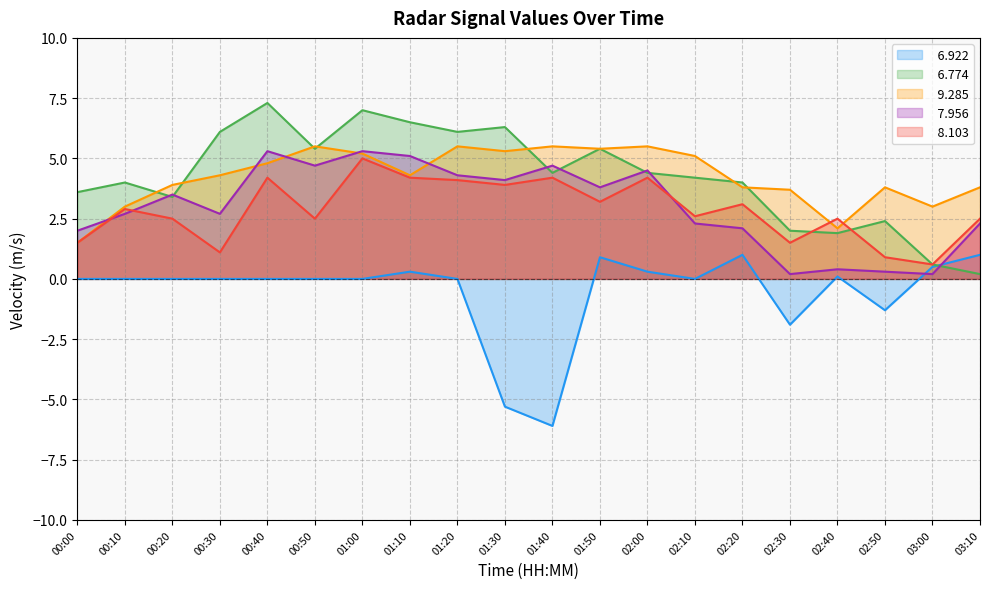

Is it true that   6.774 equals 9.3 at 01:50?

False